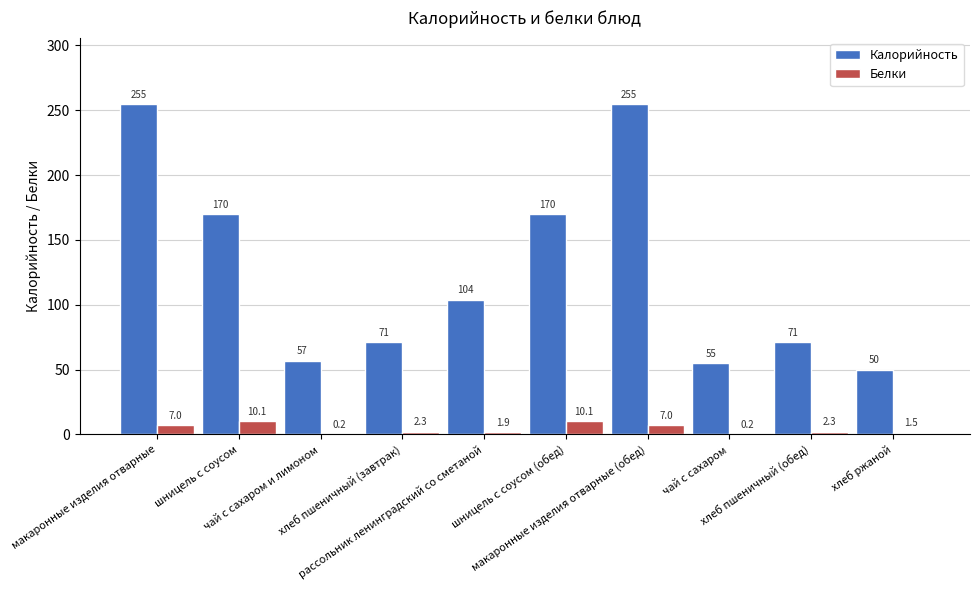

The value of Калорийность at чай с сахаром и лимоном is 57.0. True or false?

True